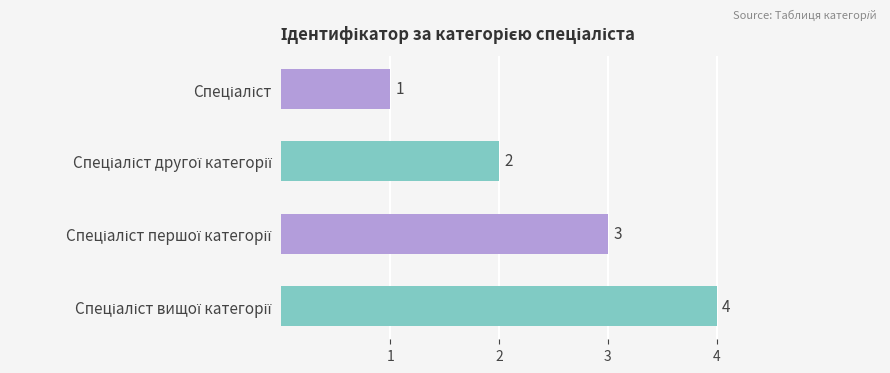

What is the value of the 3rd bar from the top?

3